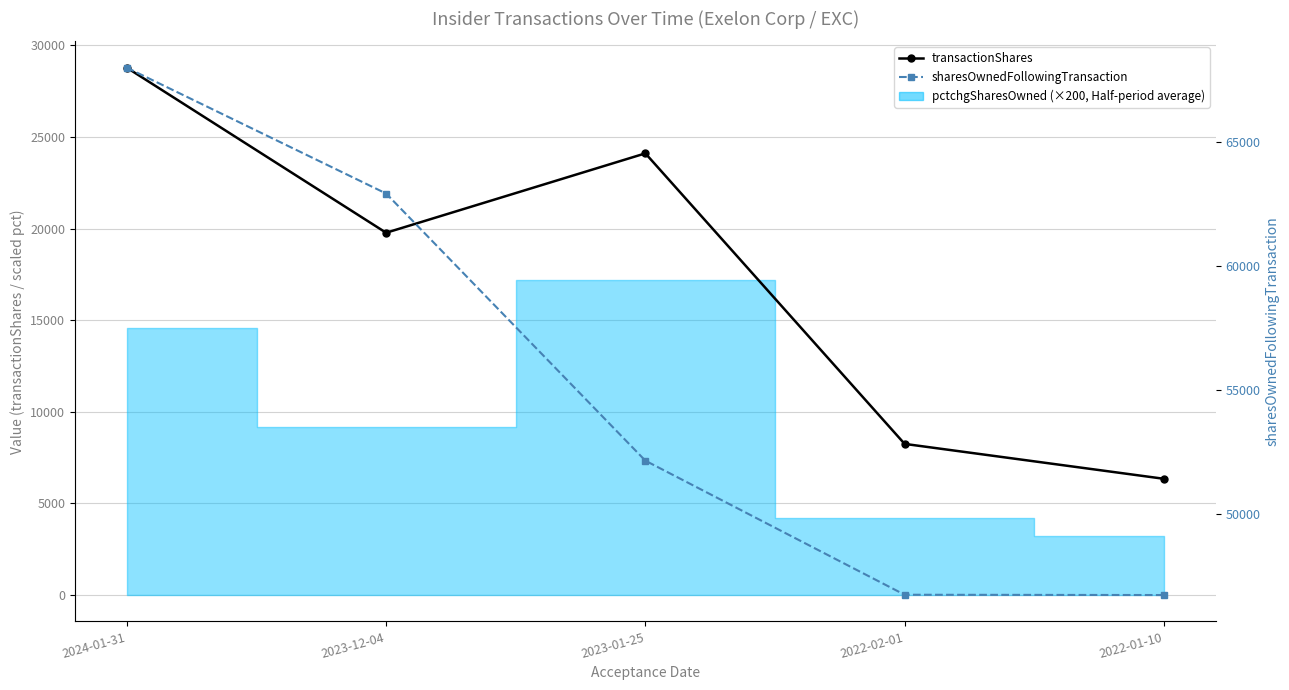

At 2023-12-04, list the series in order from largest to smallest.

sharesOwnedFollowingTransaction, transactionShares